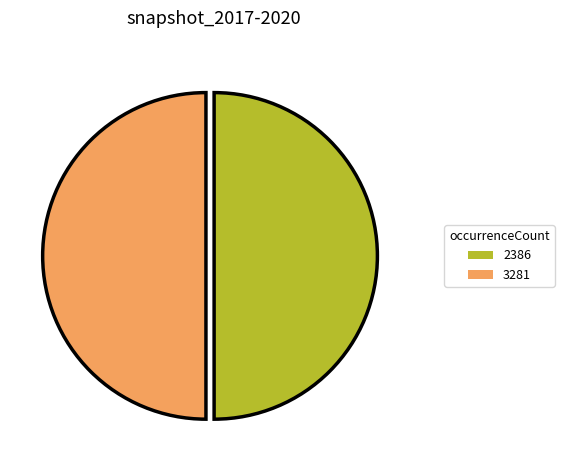

Approximately how many times larger is the value at 2386 compared to 3281?

1.0